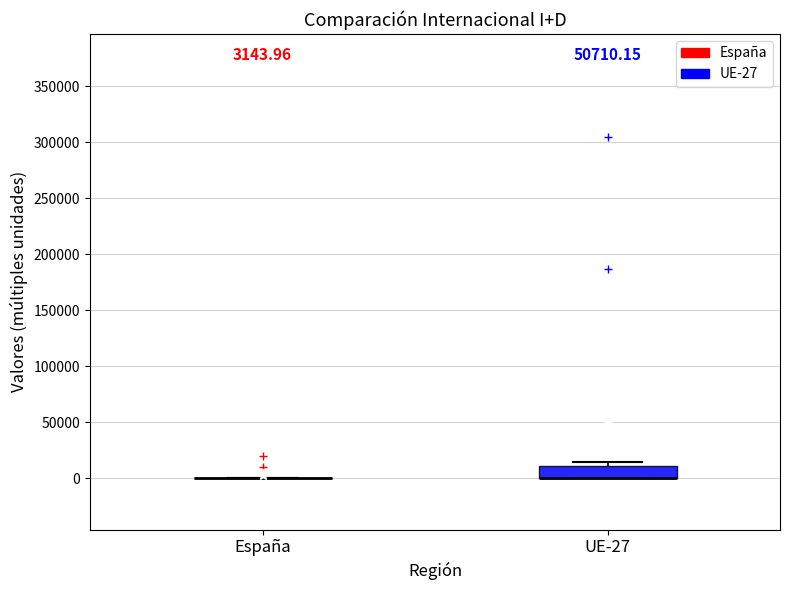

Comparing the boxes themselves (not the whiskers), which one is the tallest?

UE-27